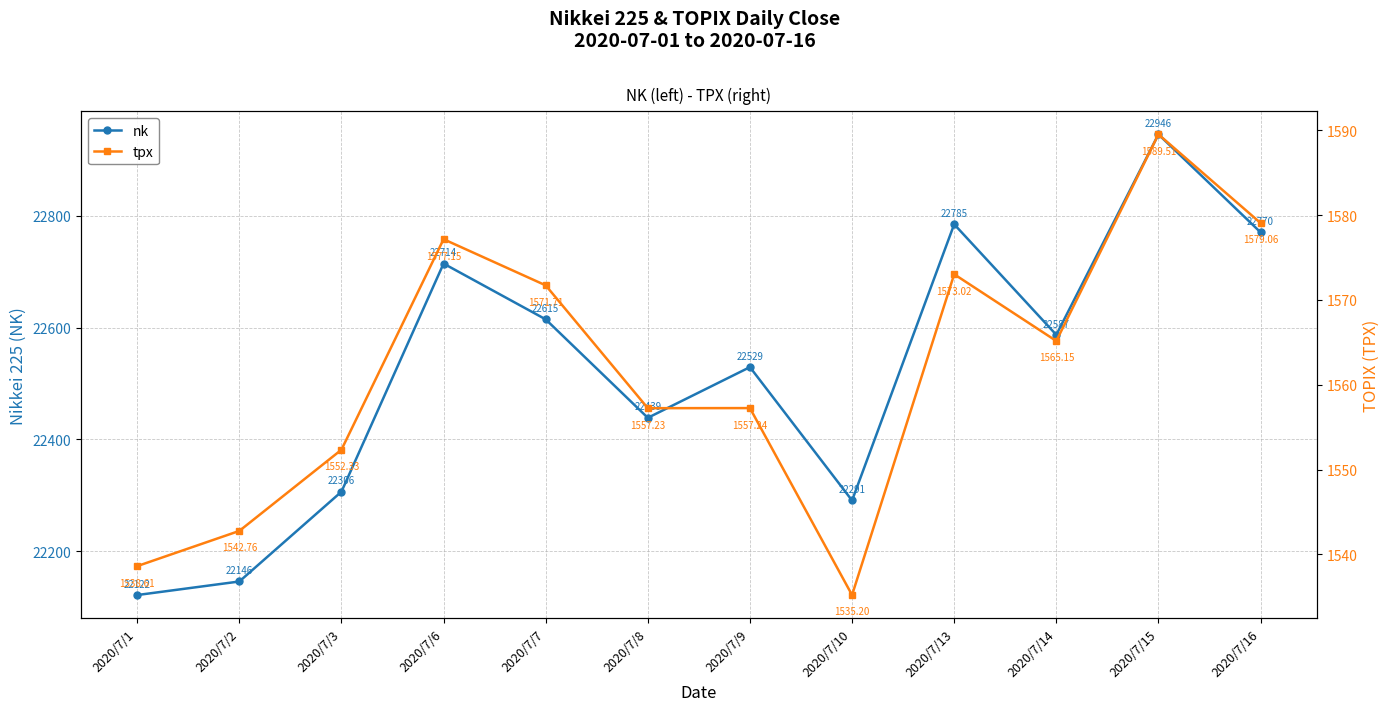

What is the difference between the nk values at 2020/7/15 and 2020/7/3?

639.0